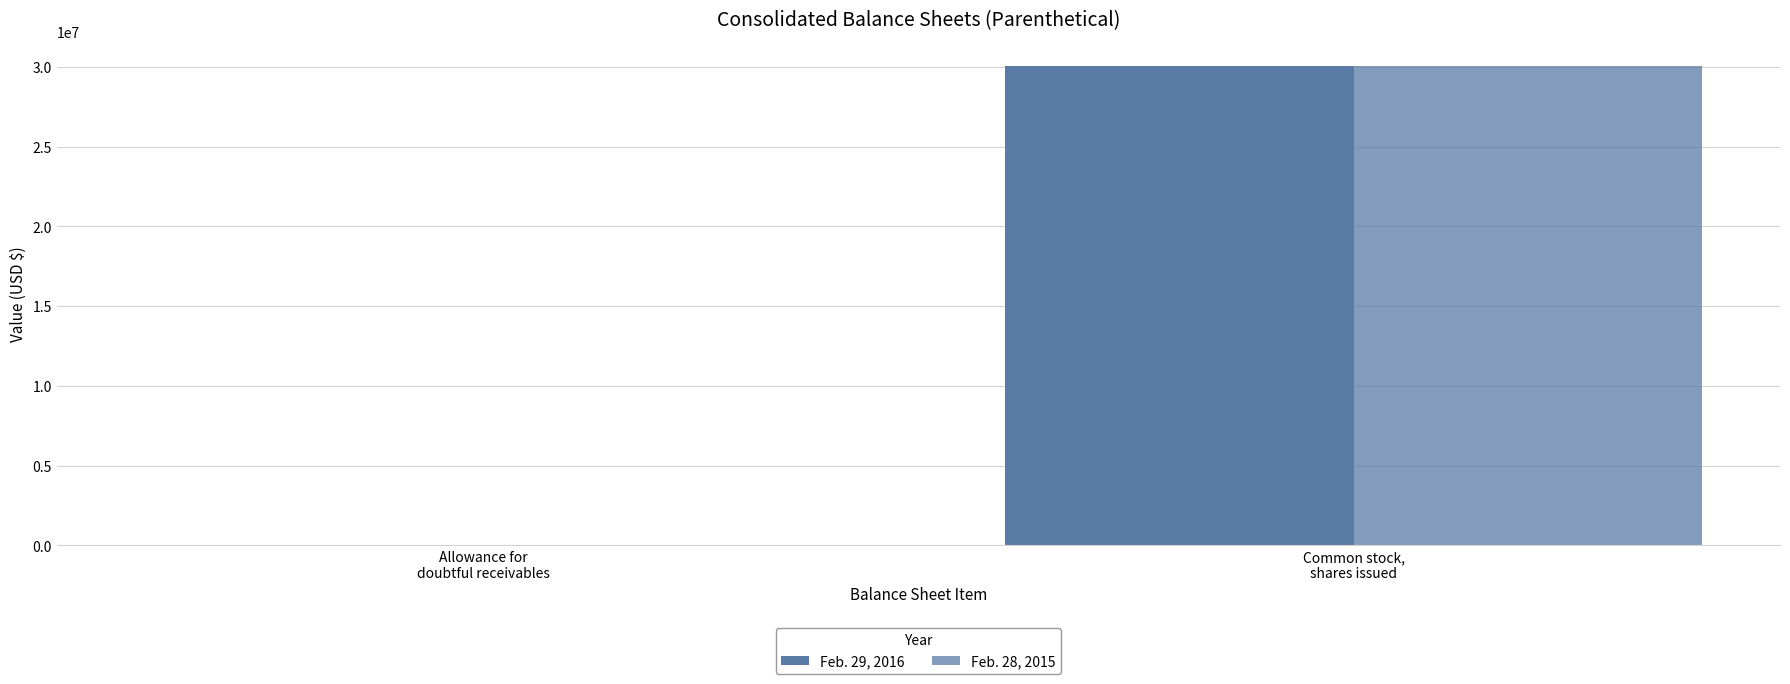

At which category does the chart reach its peak across all series?

Common stock,
shares issued